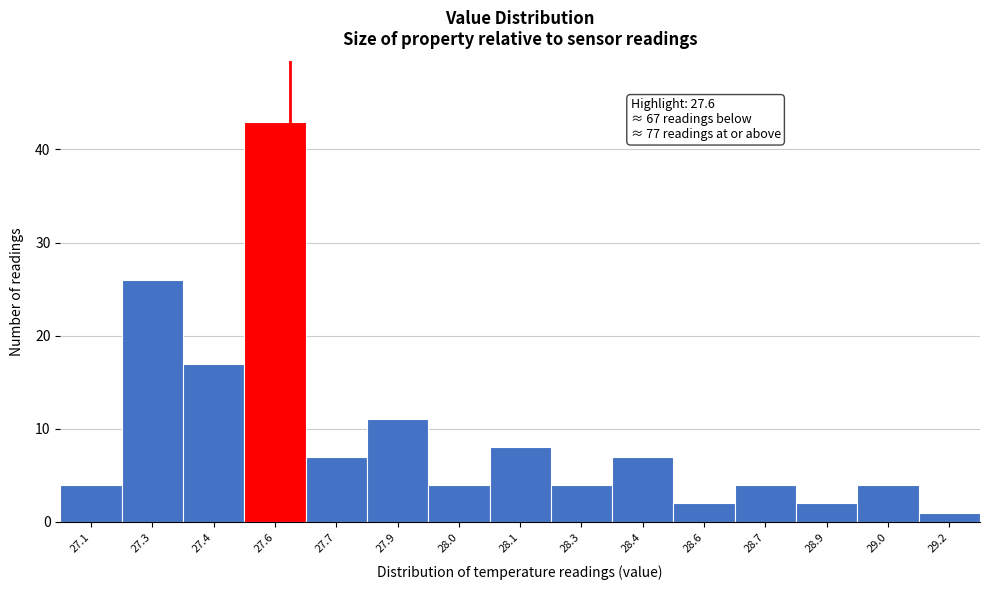

Reading left to right, list all the values displayed in this chart.

27.1=4	27.3=26	27.4=17	27.6=43	27.7=7	27.9=11	28.0=4	28.1=8	28.3=4	28.4=7	28.6=2	28.7=4	28.9=2	29.0=4	29.2=1